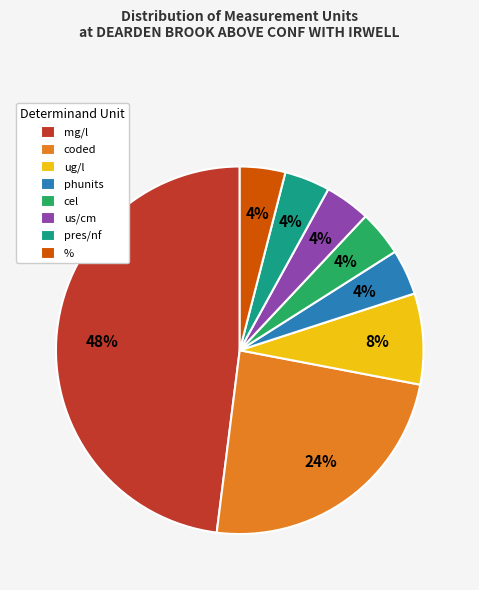

To the nearest percent, what is the average slice percentage?

12%